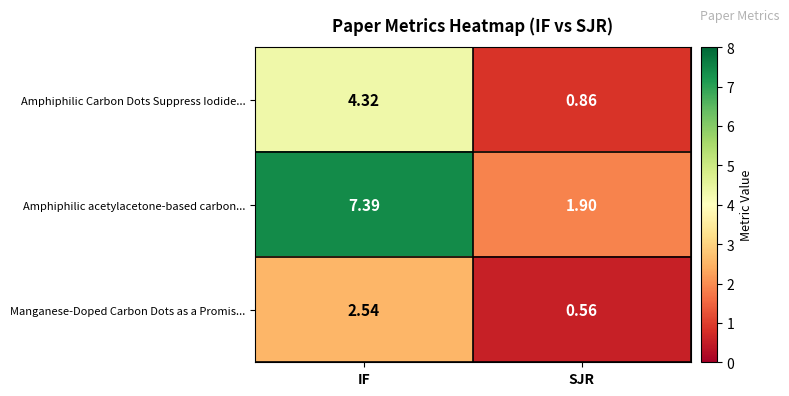

At which category is the sum across all series the highest?

IF